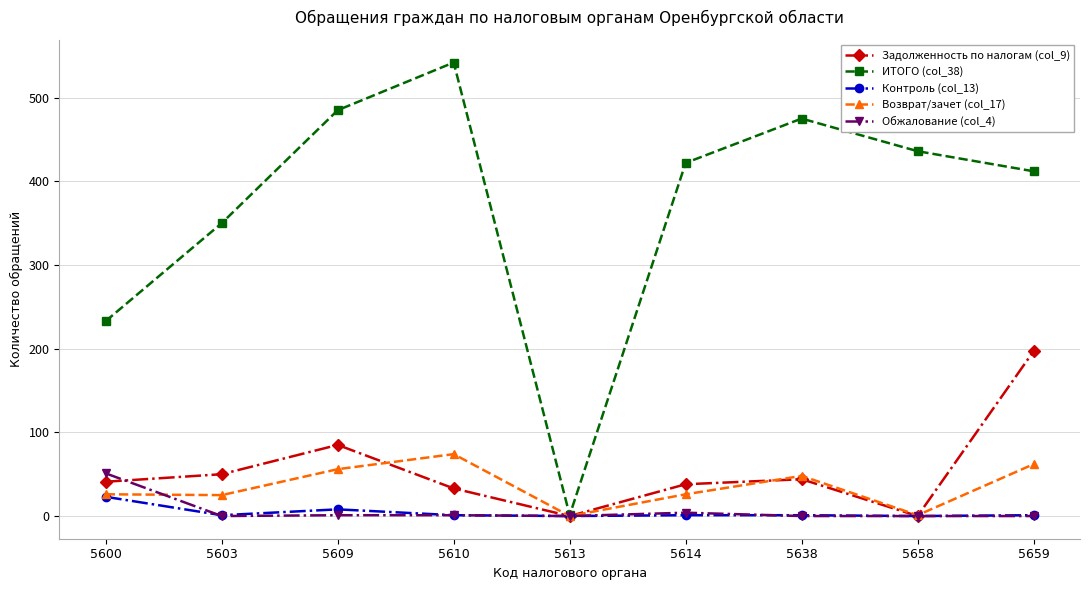

Which series has the largest range (max minus min)?

ИТОГО (col_38)